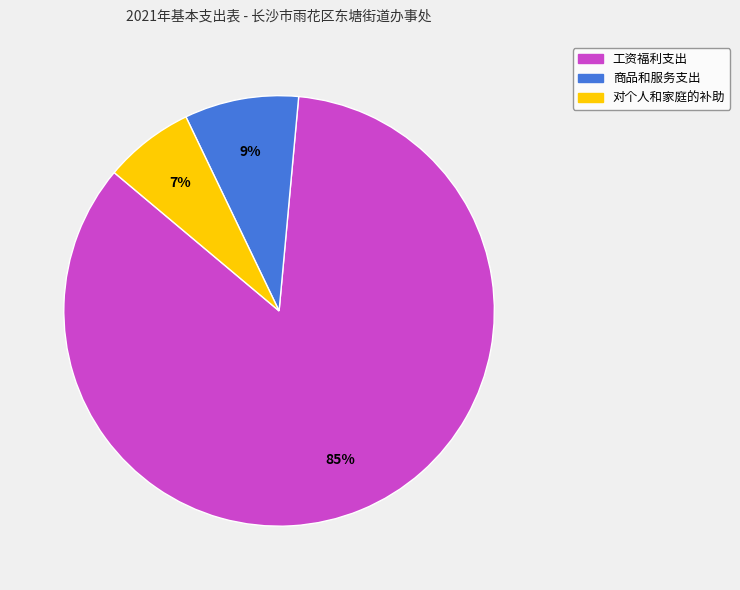

True or false: 工资福利支出 accounts for 76% of the total.

False